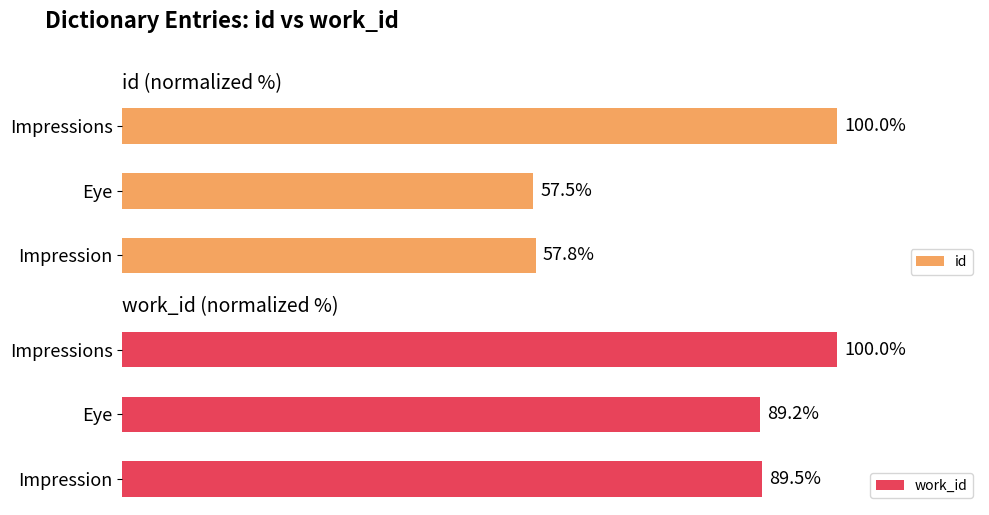

At which label is id closest to 78?

Impression